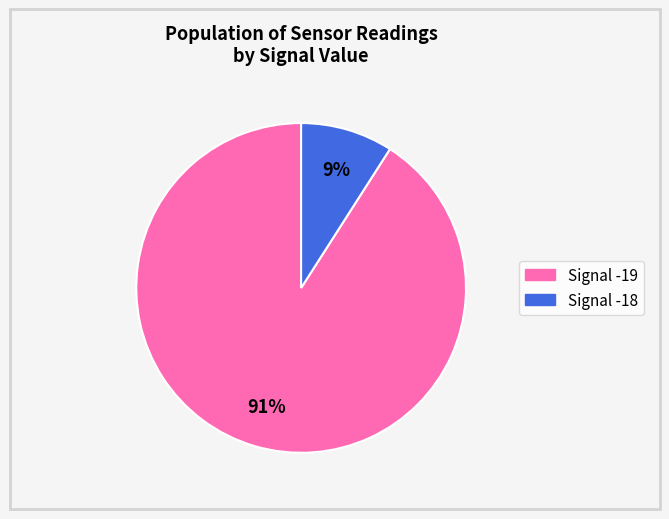

To the nearest percent, what is the average slice percentage?

50%